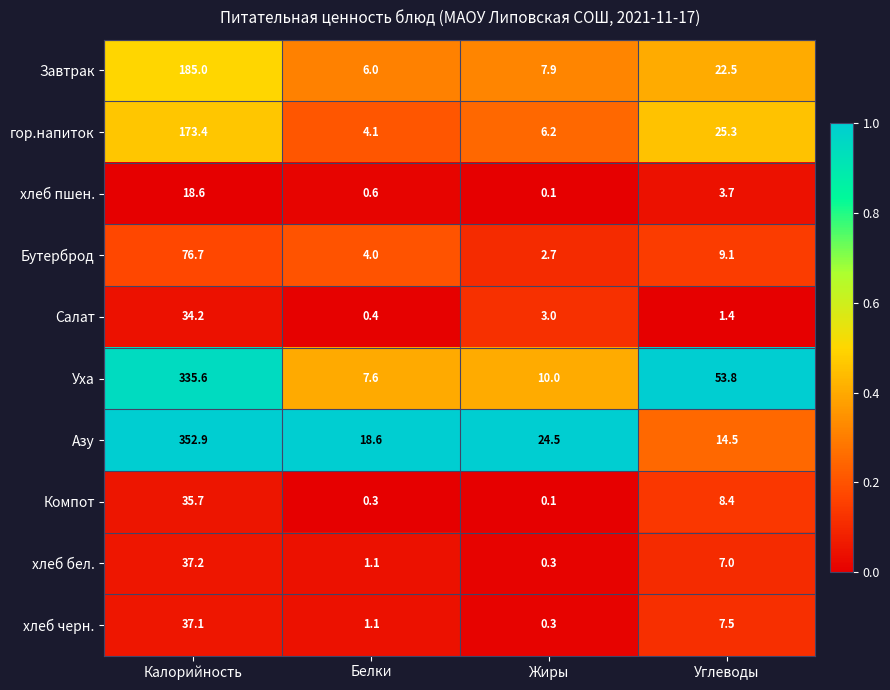

Which label corresponds to the largest value in the chart?

Калорийность